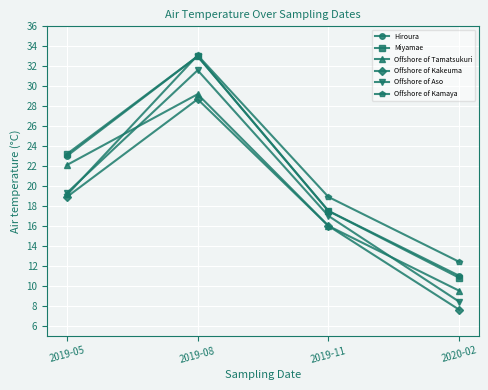

Reading left to right, transcribe all the data shown in this chart.

Hiroura: 23.0	33.0	17.5	11.0
Miyamae: 23.2	33.0	17.5	10.8
Offshore of Tamatsukuri: 22.1	29.2	16.0	9.5
Offshore of Kakeuma: 18.9	28.7	16.0	7.6
Offshore of Aso: 19.3	31.6	17.0	8.4
Offshore of Kamaya: 19.1	33.1	18.9	12.4